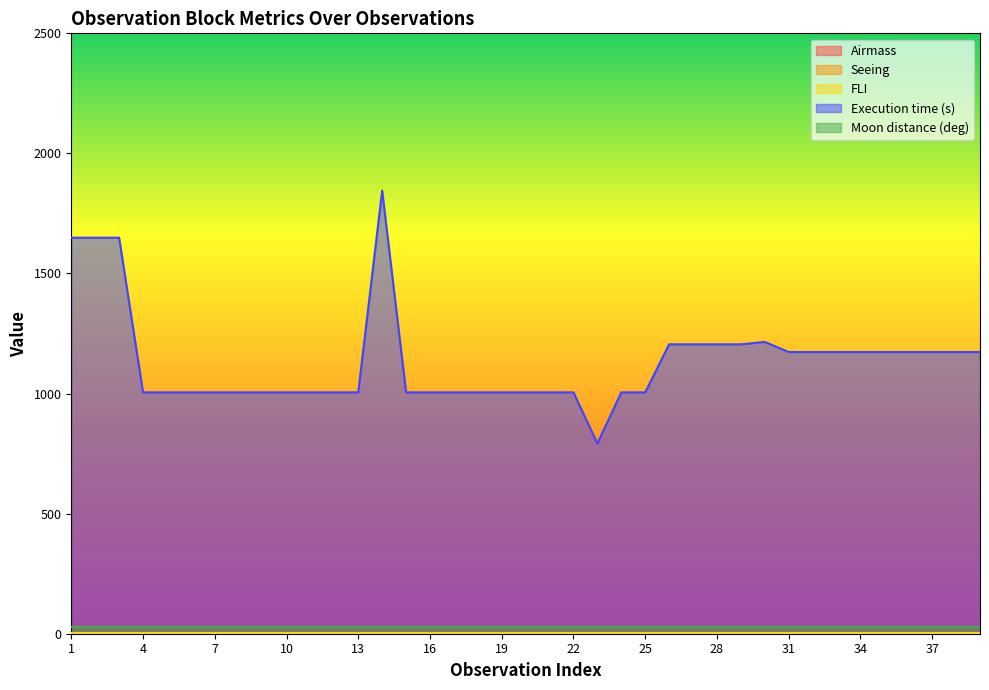

What is the average value of the Seeing series?

1.2